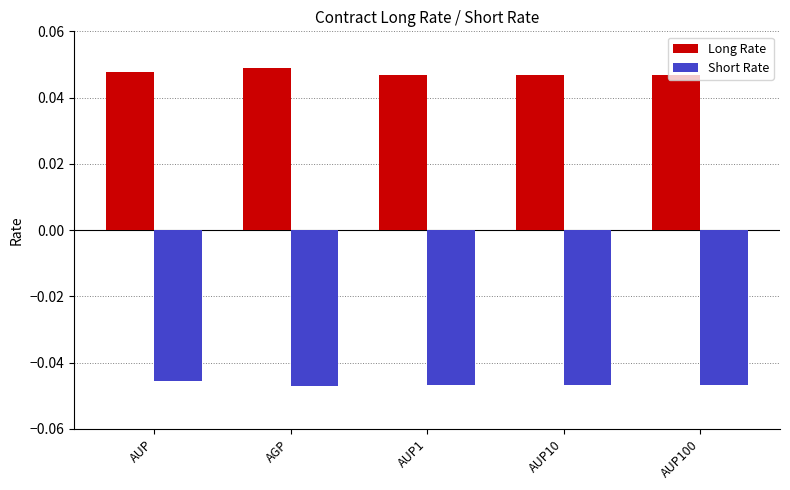

Which series has the largest total across all categories?

Long Rate